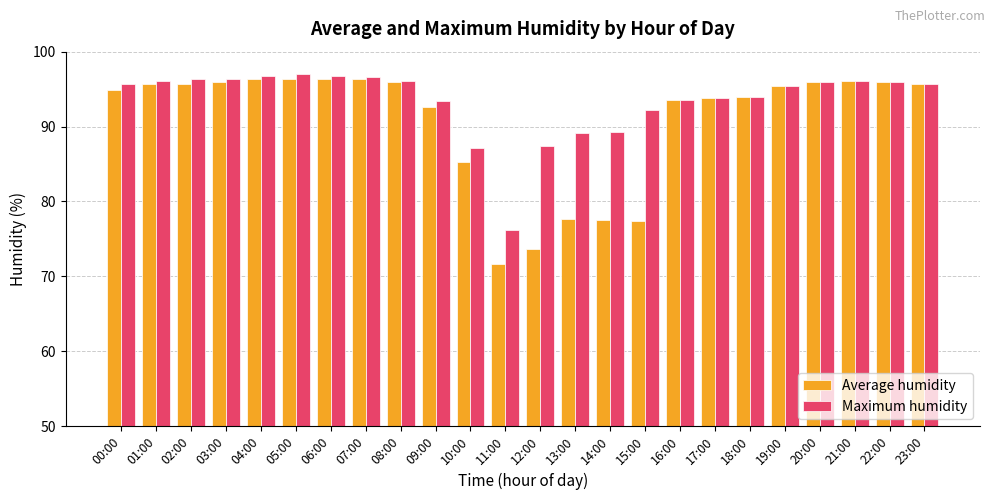

How many groups of bars are there?

24